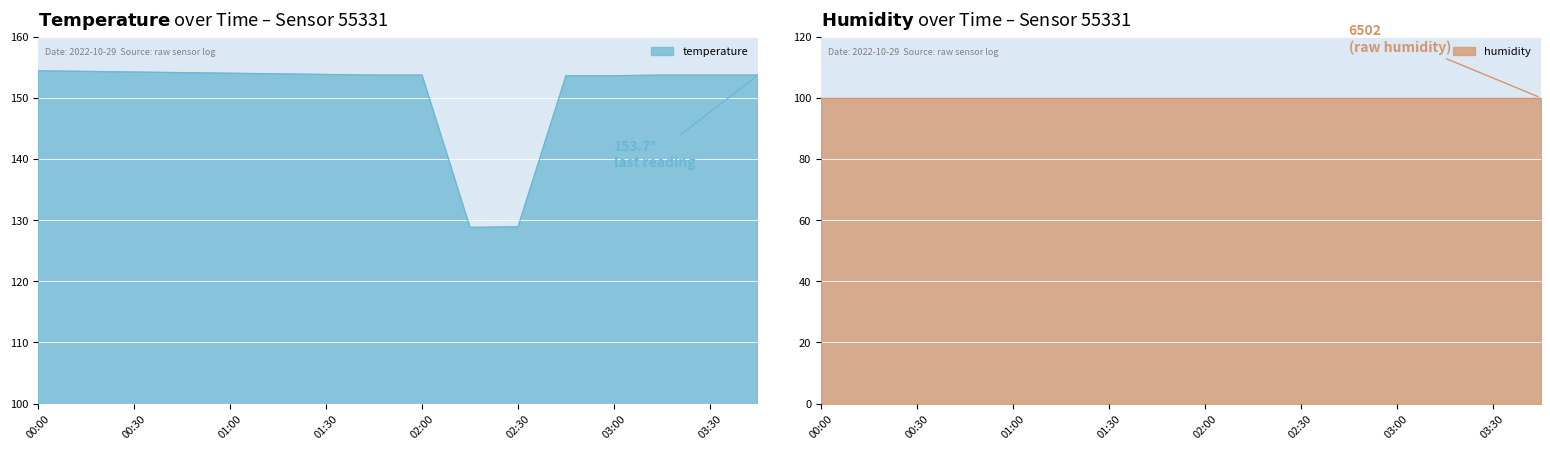

What position from the right is 01:30?

10